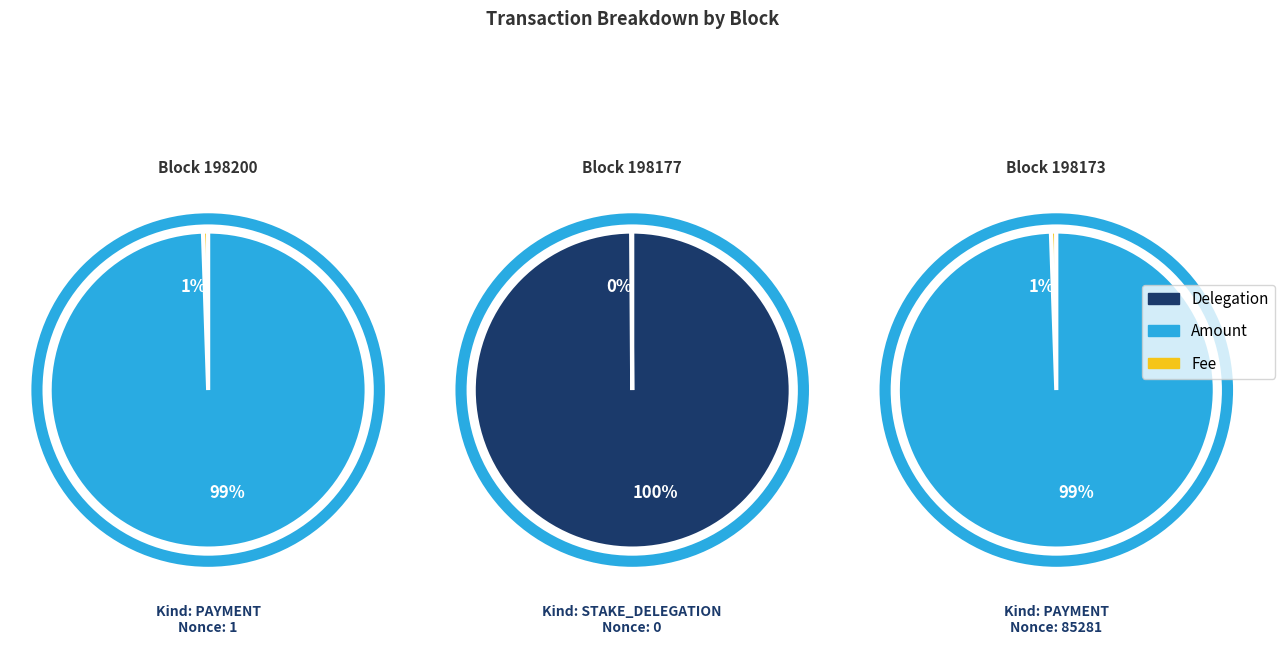

To the nearest percent, what is the difference between the largest and smallest slice percentages?

100%